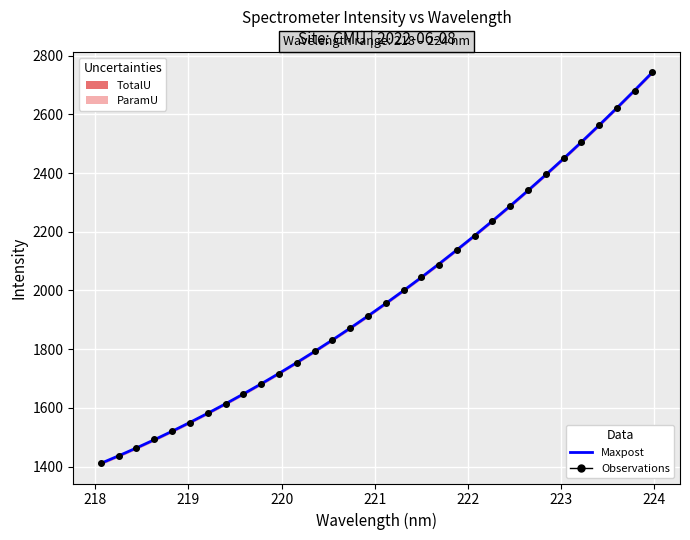

Is this an area chart (filled region under the line)?

No